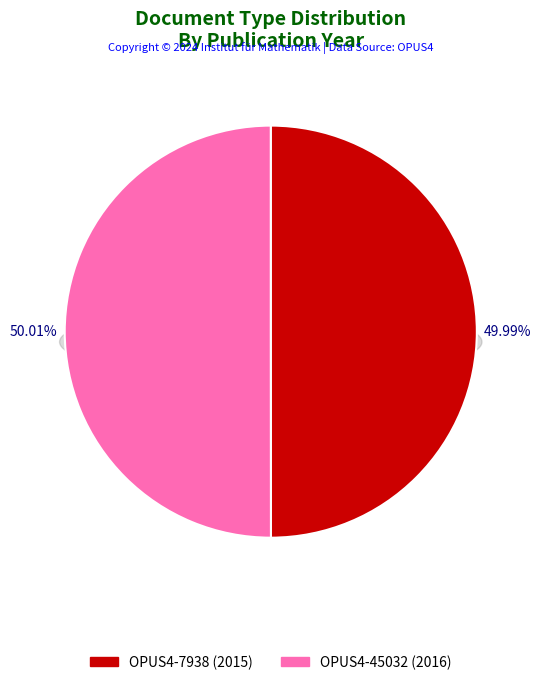

To the nearest percent, what portion does OPUS4-7938 represent?

50%